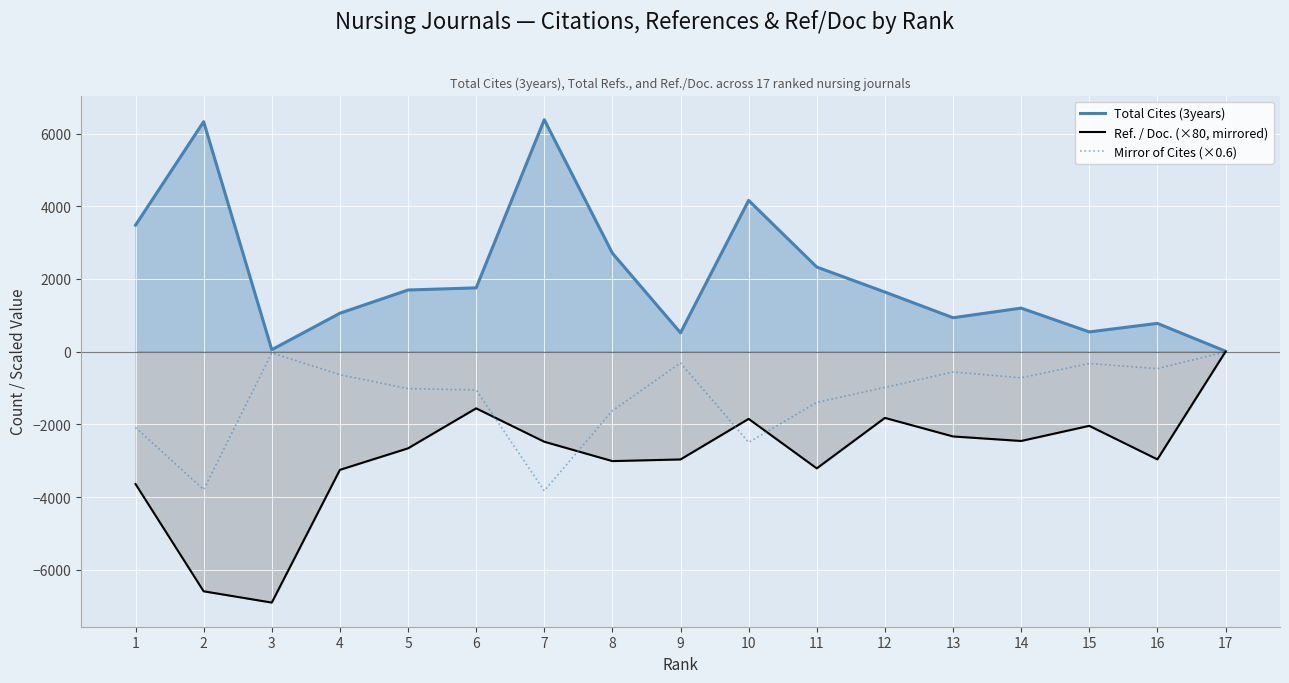

What are all the series names shown in the legend?

Total Cites (3years), Ref. / Doc. (×80, mirrored), Mirror of Cites (×0.6)